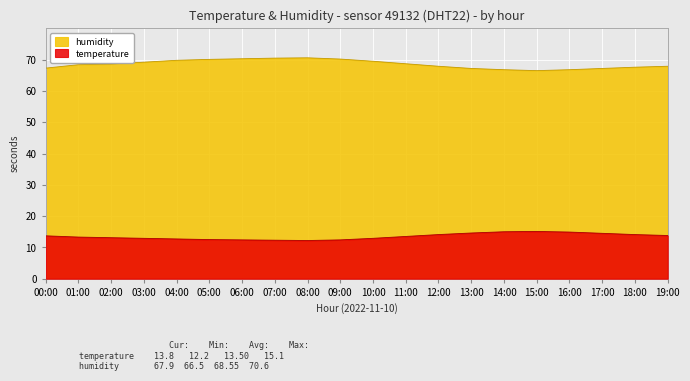

What is the lowest value of the temperature series?

12.2